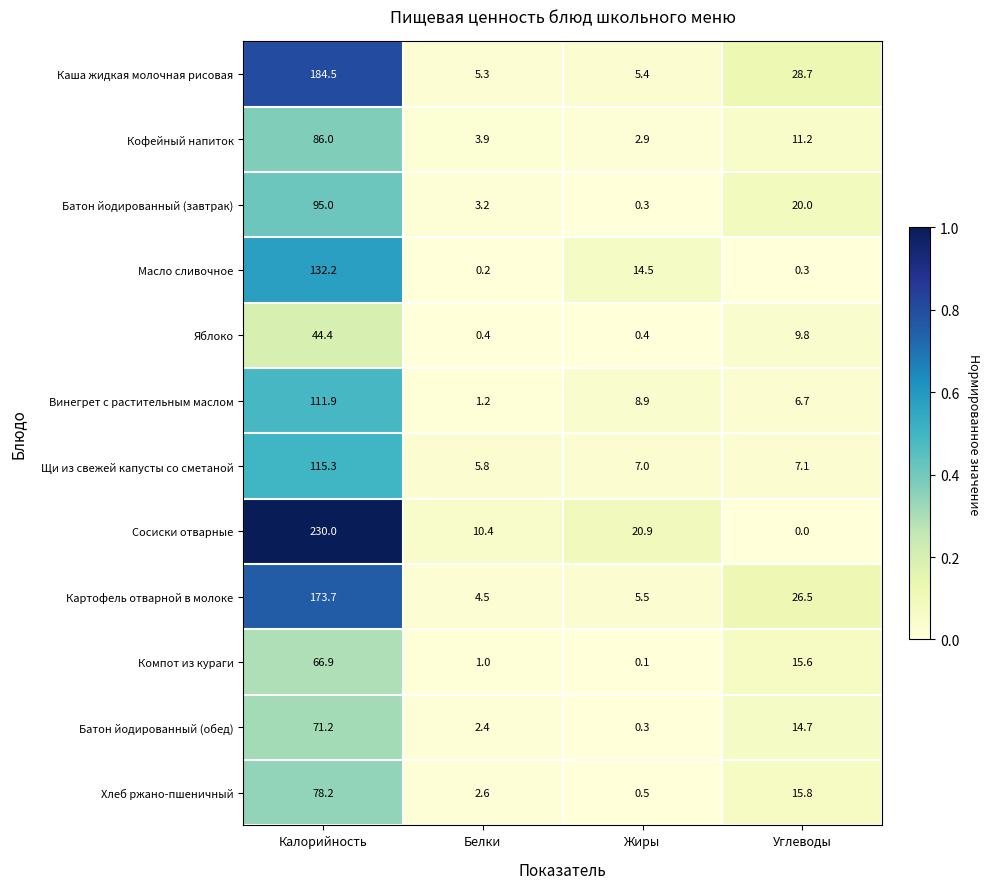

Count the number of data series in this chart.

12